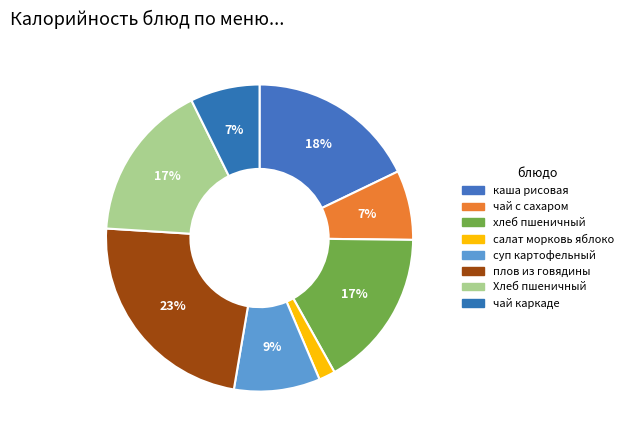

Is the sum of салат морковь яблоко and чай с сахаром greater than half?

No